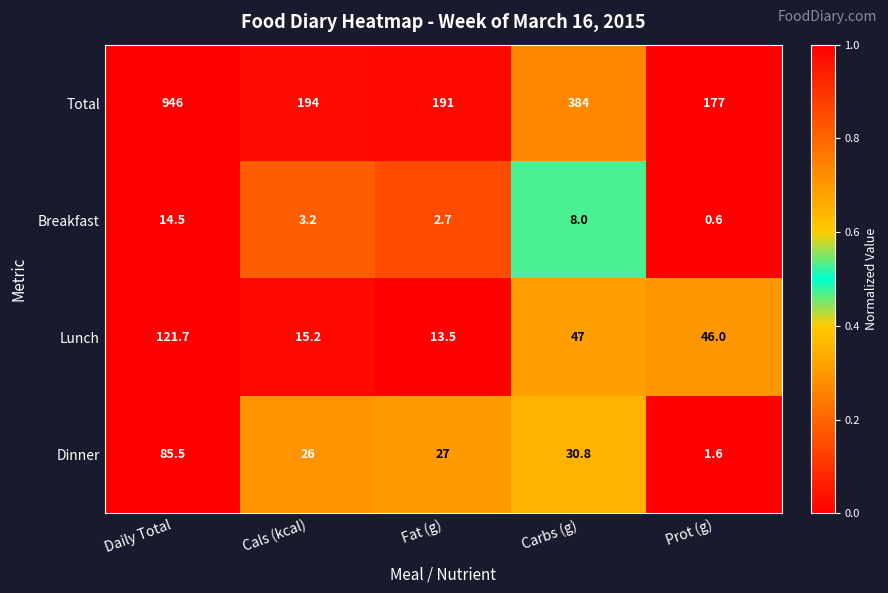

List the series in order of their peak value, highest first.

Total, Lunch, Dinner, Breakfast